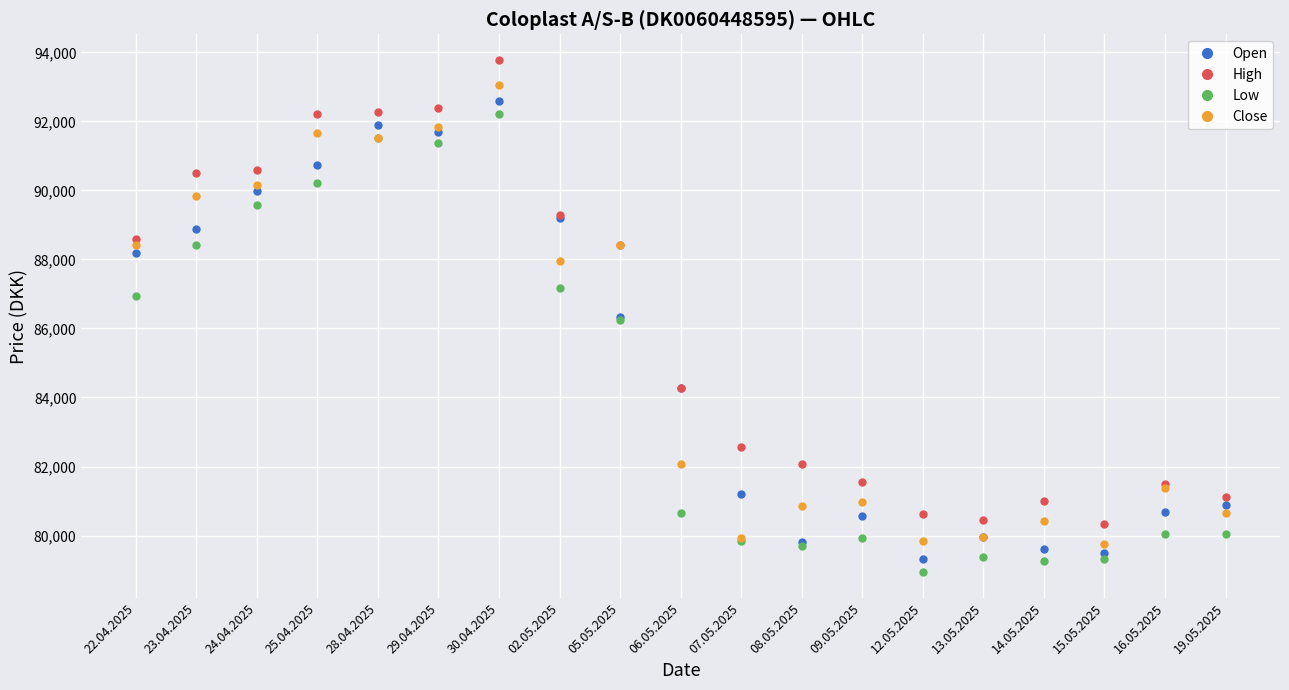

Where is Open nearest to the value 85957?

05.05.2025